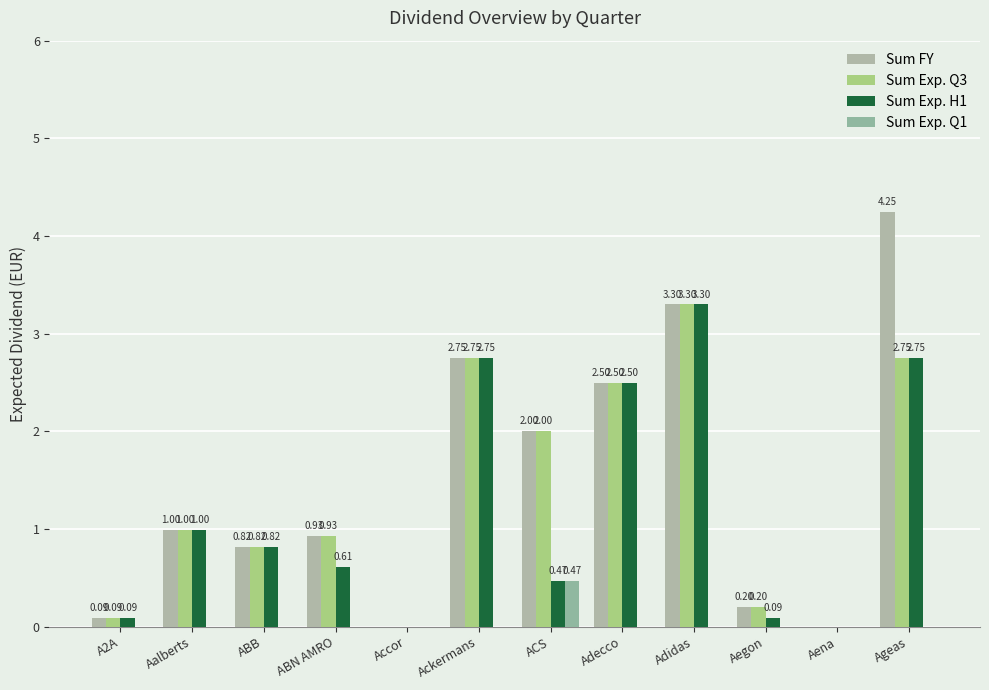

How many groups of bars are there?

12